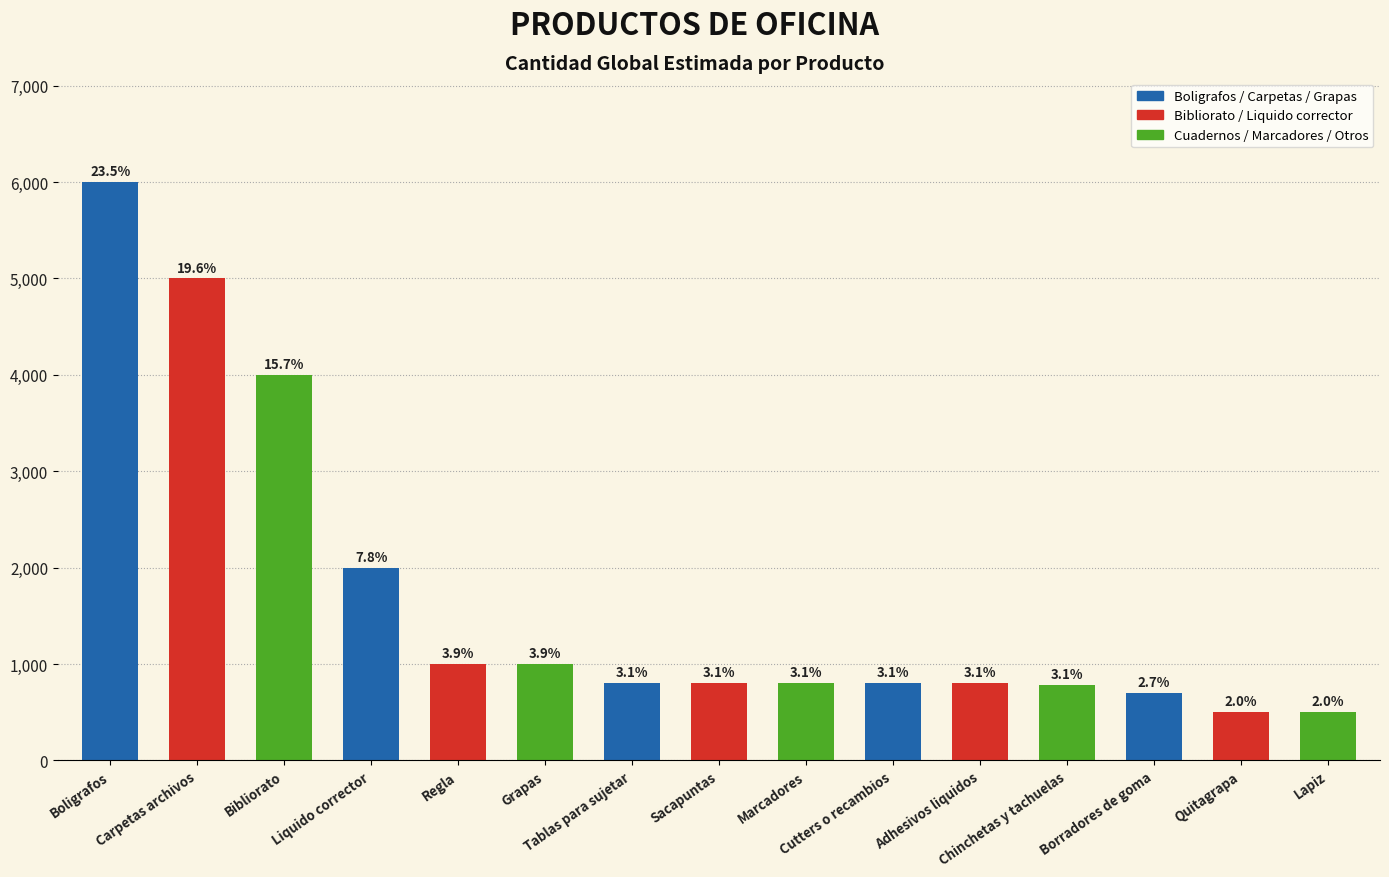

How many bars are there in total?

15